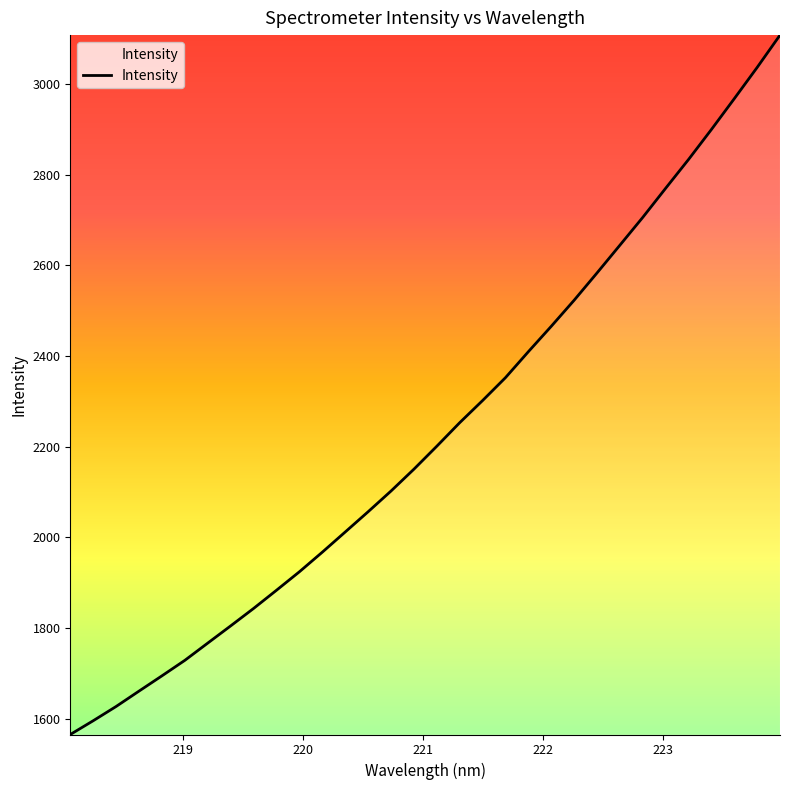

What is the minimum value shown in the chart?

1565.2